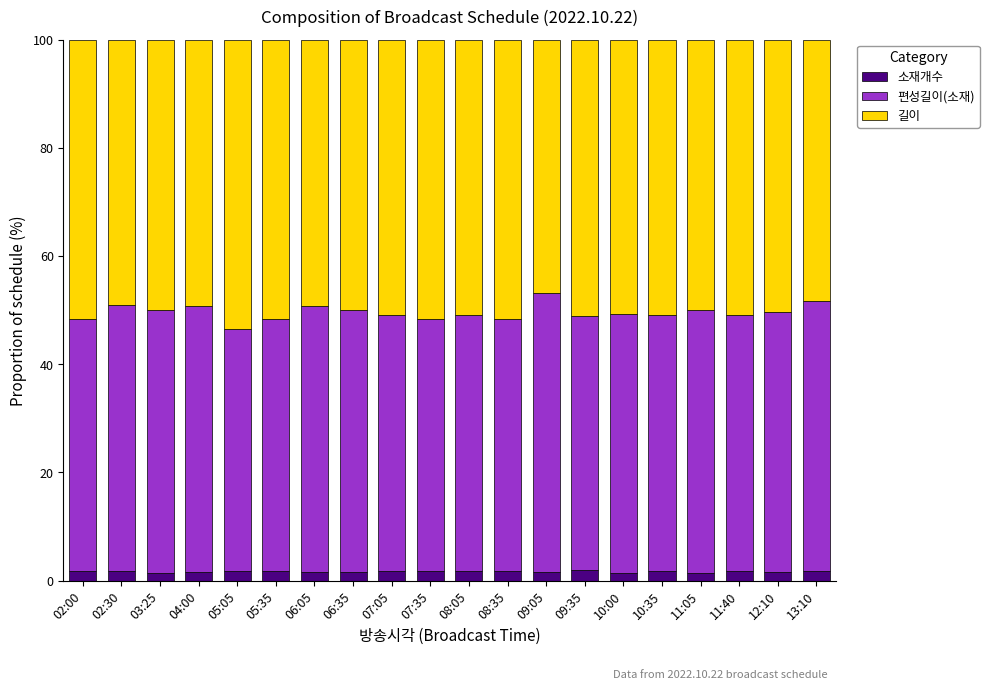

How many bars are there in total?

20